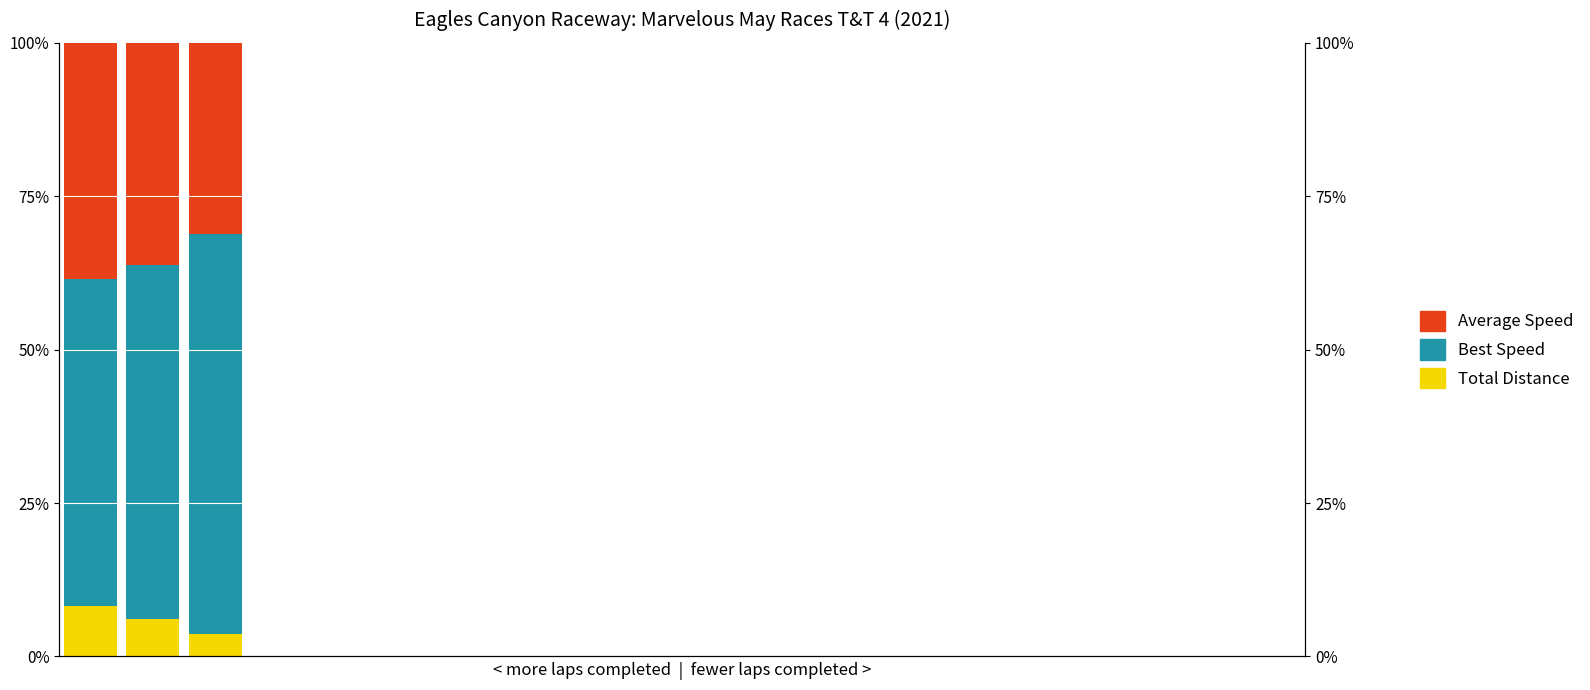

How many positive values does the Average Speed series have?

3